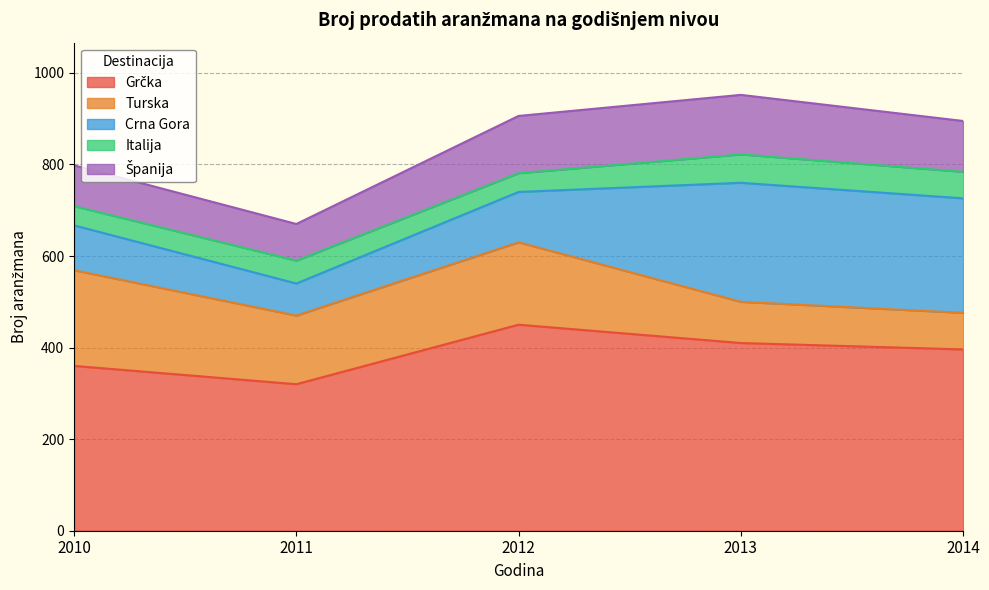

Where does the Crna Gora series first go above 110?

2013